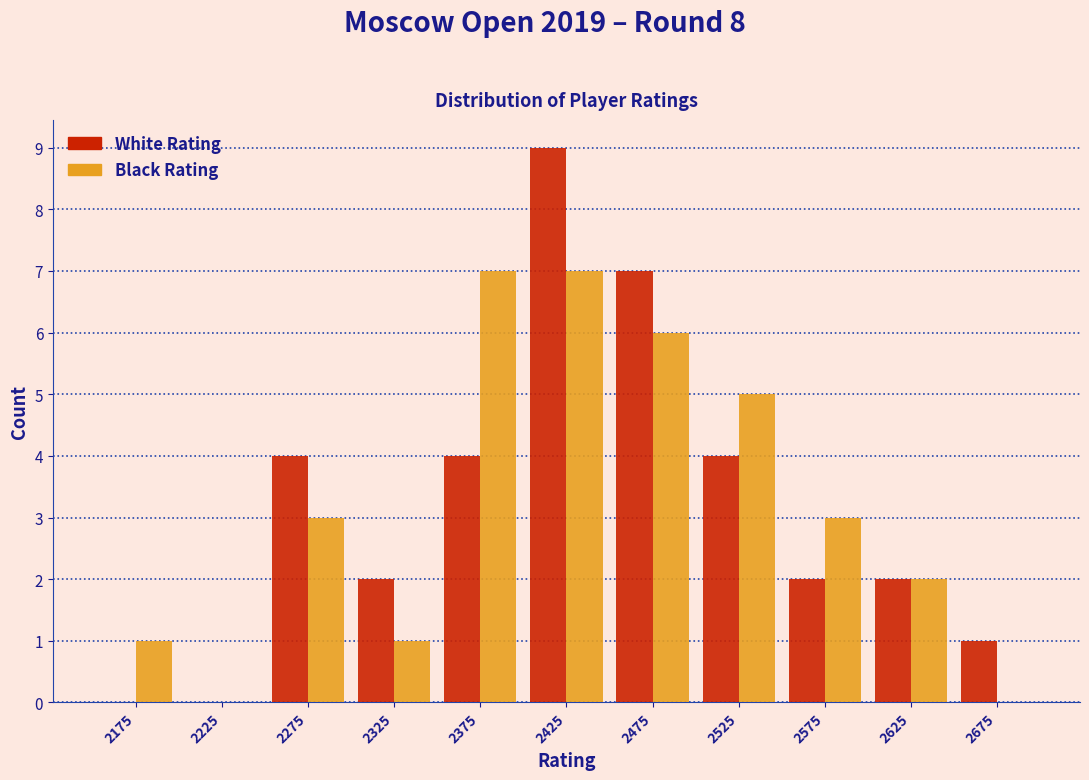

Reading left to right, transcribe this chart: for each range on the x-axis, give the height of each series' bar. The values are not printed on the chart, so give them approximately, as read against the axis.

2150 to 2200: White Rating=0	Black Rating=1
2200 to 2250: White Rating=0	Black Rating=0
2250 to 2300: White Rating=4	Black Rating=3
2300 to 2350: White Rating=2	Black Rating=1
2350 to 2400: White Rating=4	Black Rating=7
2400 to 2450: White Rating=9	Black Rating=7
2450 to 2500: White Rating=7	Black Rating=6
2500 to 2550: White Rating=4	Black Rating=5
2550 to 2600: White Rating=2	Black Rating=3
2600 to 2650: White Rating=2	Black Rating=2
2650 to 2700: White Rating=1	Black Rating=0